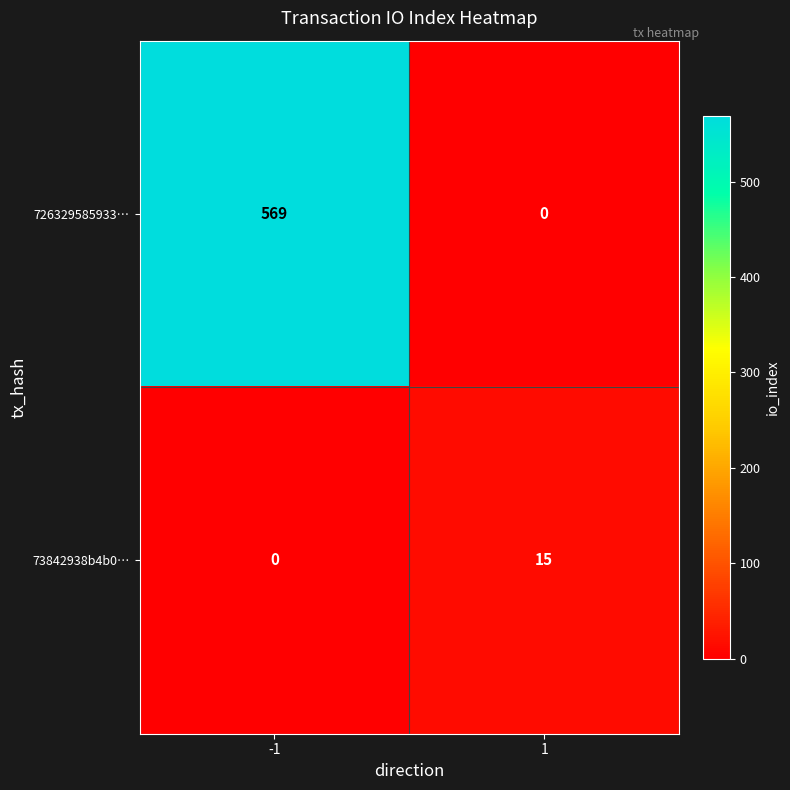

Which series changed the most between -1 and 1?

726329585933…